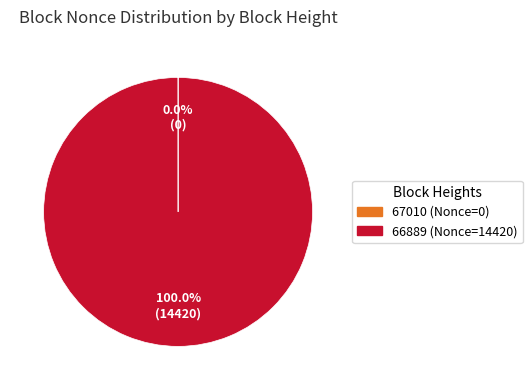

Which slice is the largest?

66889